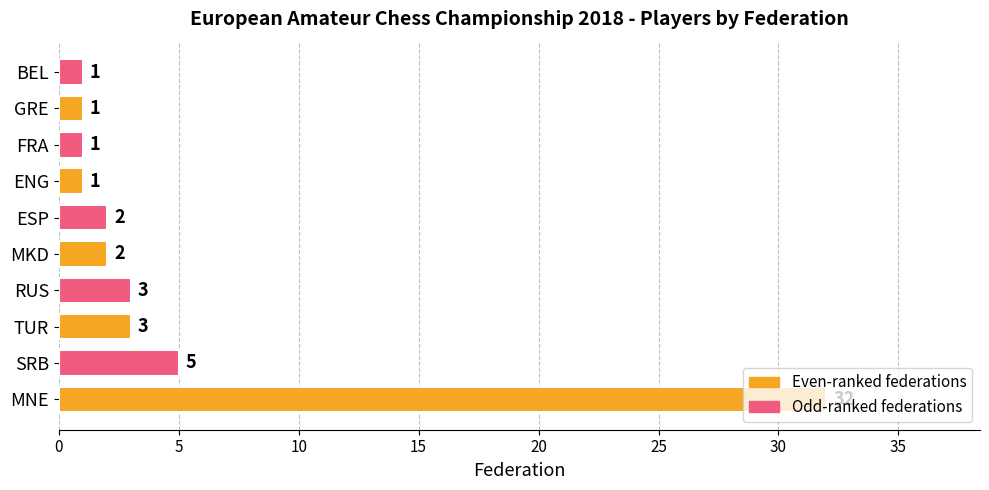

True or false: the data shows 2 at ESP.

True